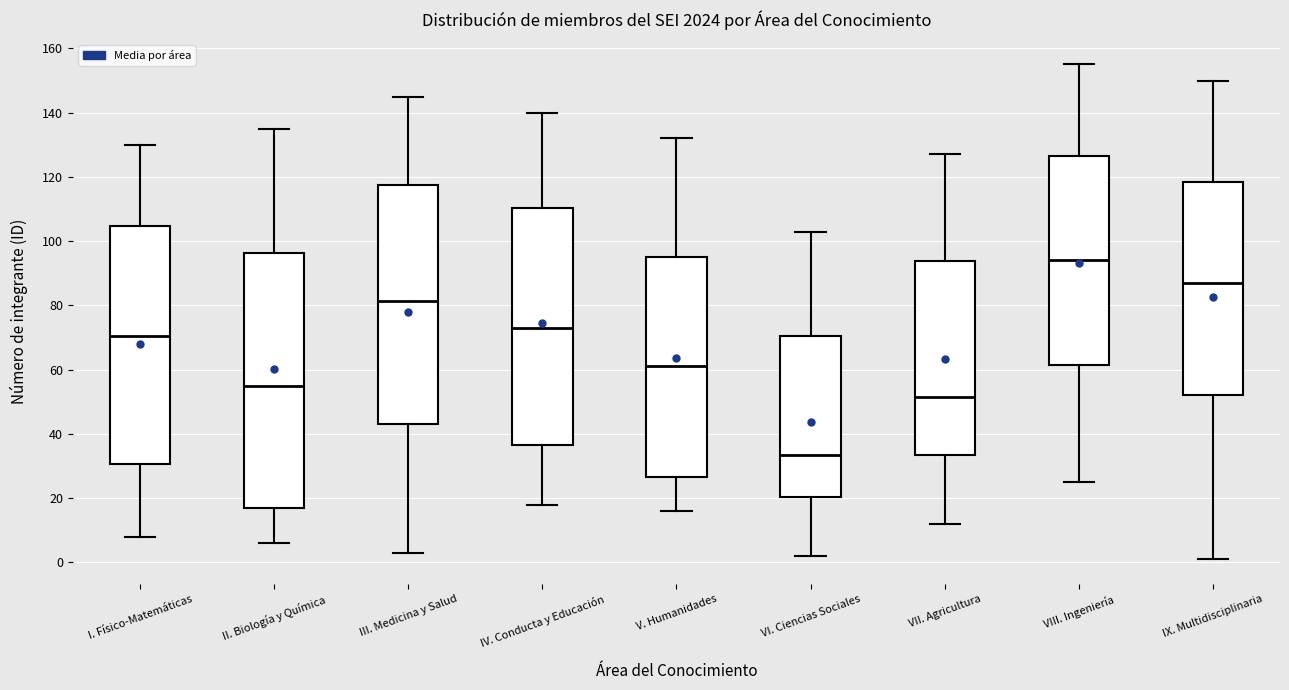

Reading left to right, transcribe this box plot: for each box, give where its median line is, the range the box spans, and where its two whiskers end, as read against the y-axis. The values are not printed on the chart, so give them approximately, as read against the axis.

I. Físico-Matemáticas: median 70, box 30 to 104, whiskers 8 to 130
II. Biología y Química: median 56, box 18 to 96, whiskers 6 to 136
III. Medicina y Salud: median 82, box 44 to 118, whiskers 4 to 146
IV. Conducta y Educación: median 74, box 36 to 110, whiskers 18 to 140
V. Humanidades: median 62, box 26 to 96, whiskers 16 to 132
VI. Ciencias Sociales: median 34, box 20 to 70, whiskers 2 to 104
VII. Agricultura: median 52, box 34 to 94, whiskers 12 to 128
VIII. Ingeniería: median 94, box 62 to 126, whiskers 26 to 156
IX. Multidisciplinaria: median 88, box 52 to 118, whiskers 2 to 150